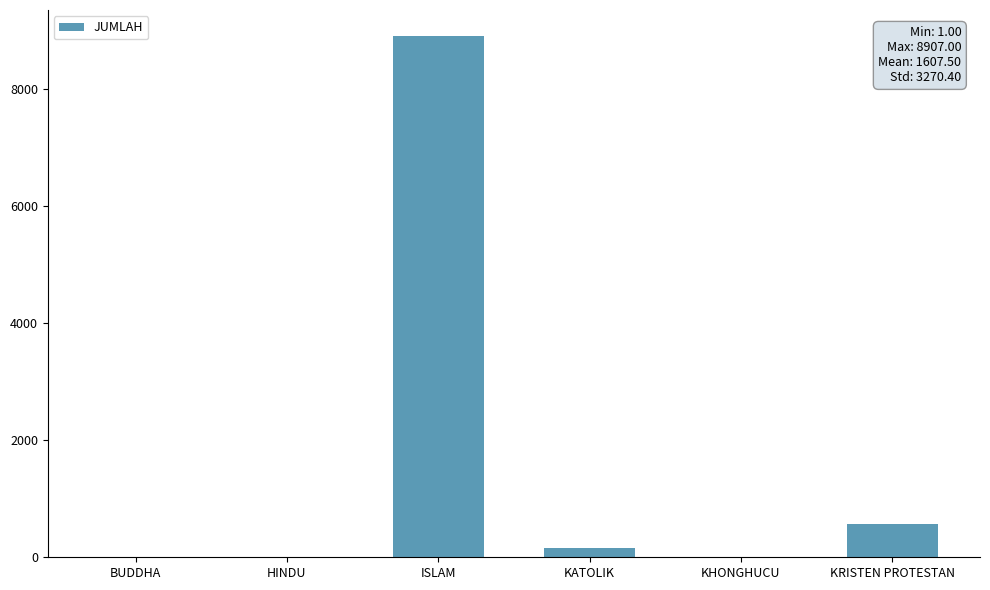

Between ISLAM and KHONGHUCU, which is larger?

ISLAM